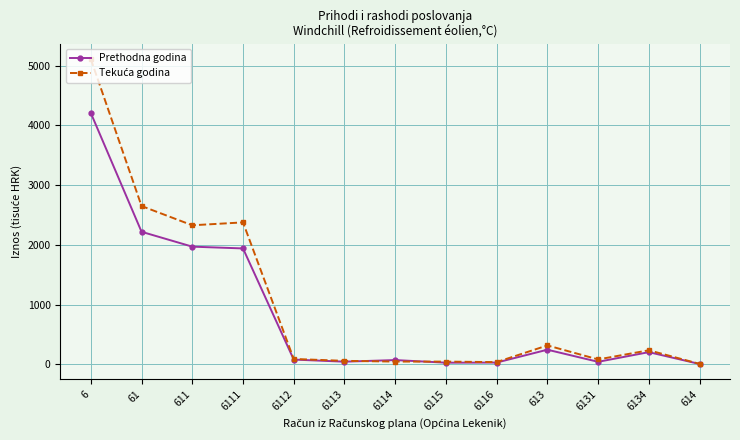

At which category is the sum across all series the highest?

6